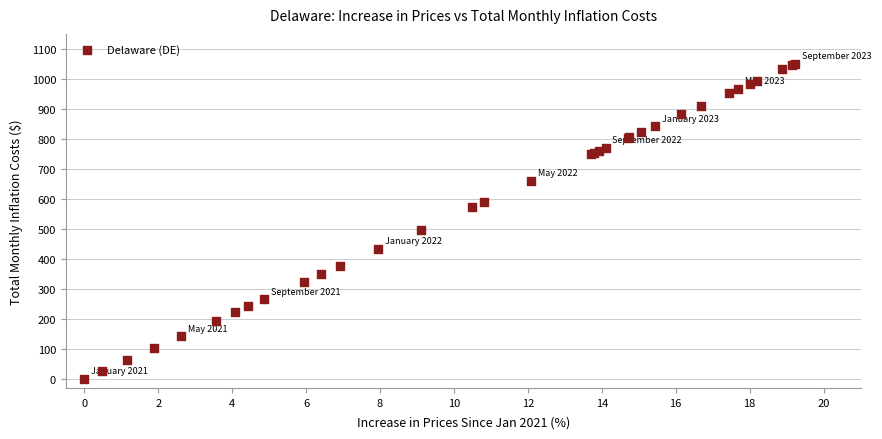

What Y value in the scatter plot is closest to 525?

497.4